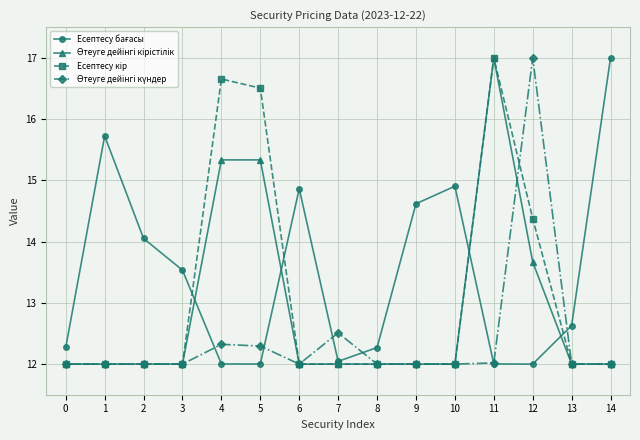

What is the difference between the highest and lowest values at 2?

2.1